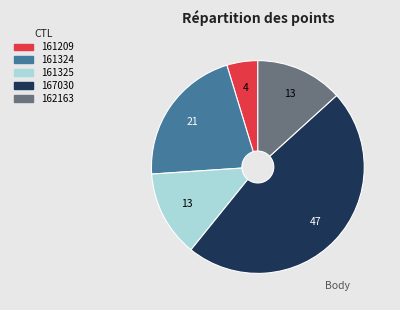

Which slice is the largest?

167030